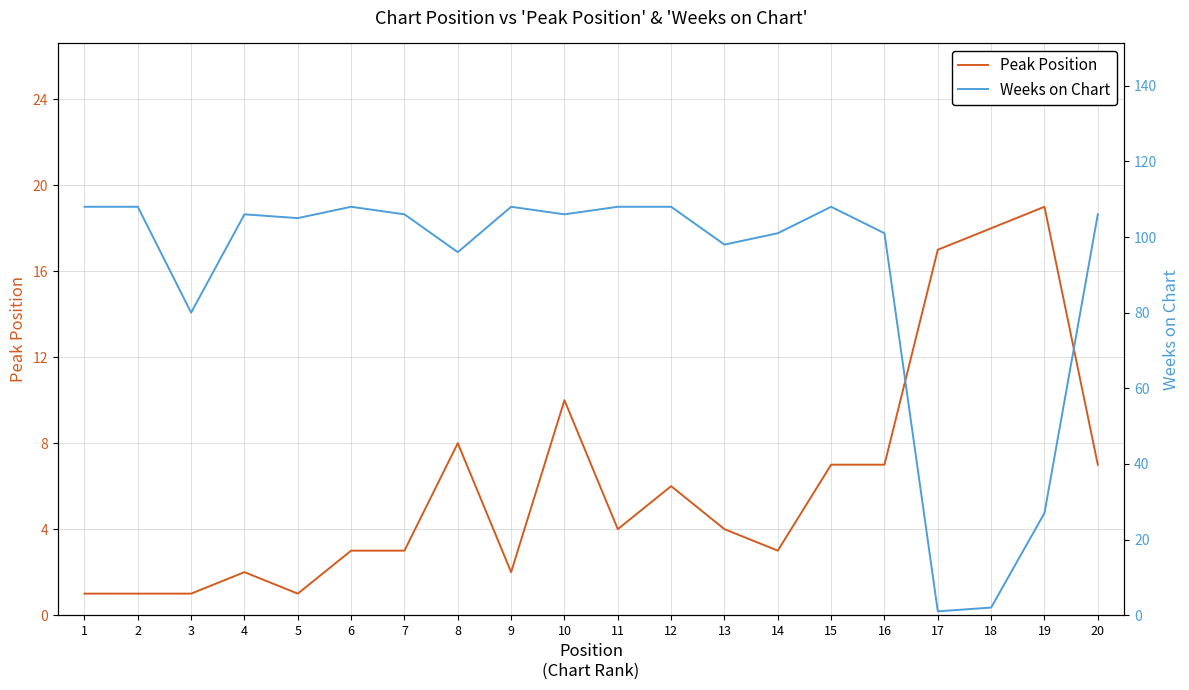

Is it true that Peak Position equals 14 at 8?

False